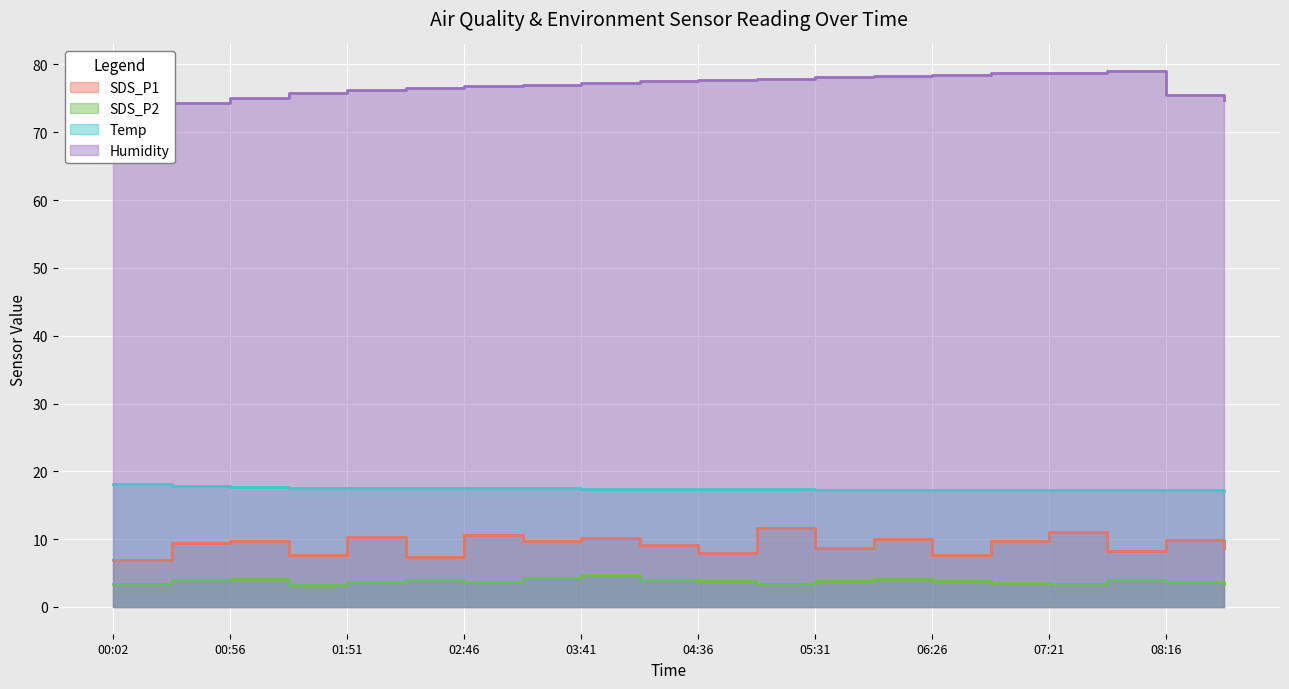

Where is SDS_P2 nearest to the value 3?

01:23